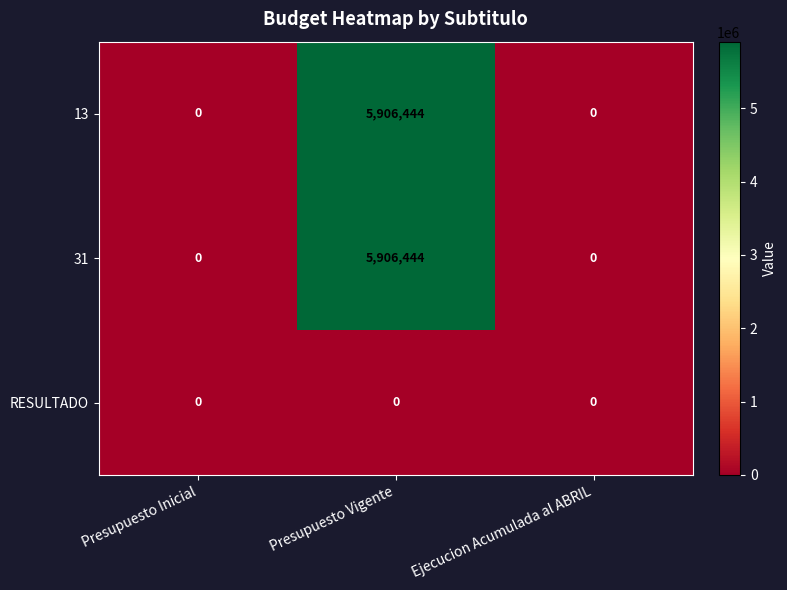

What is the sum of all 13 values?

5906444